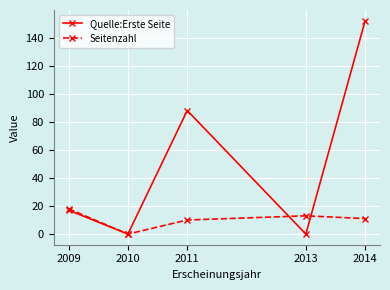

Which series has the largest range (max minus min)?

Quelle:Erste Seite